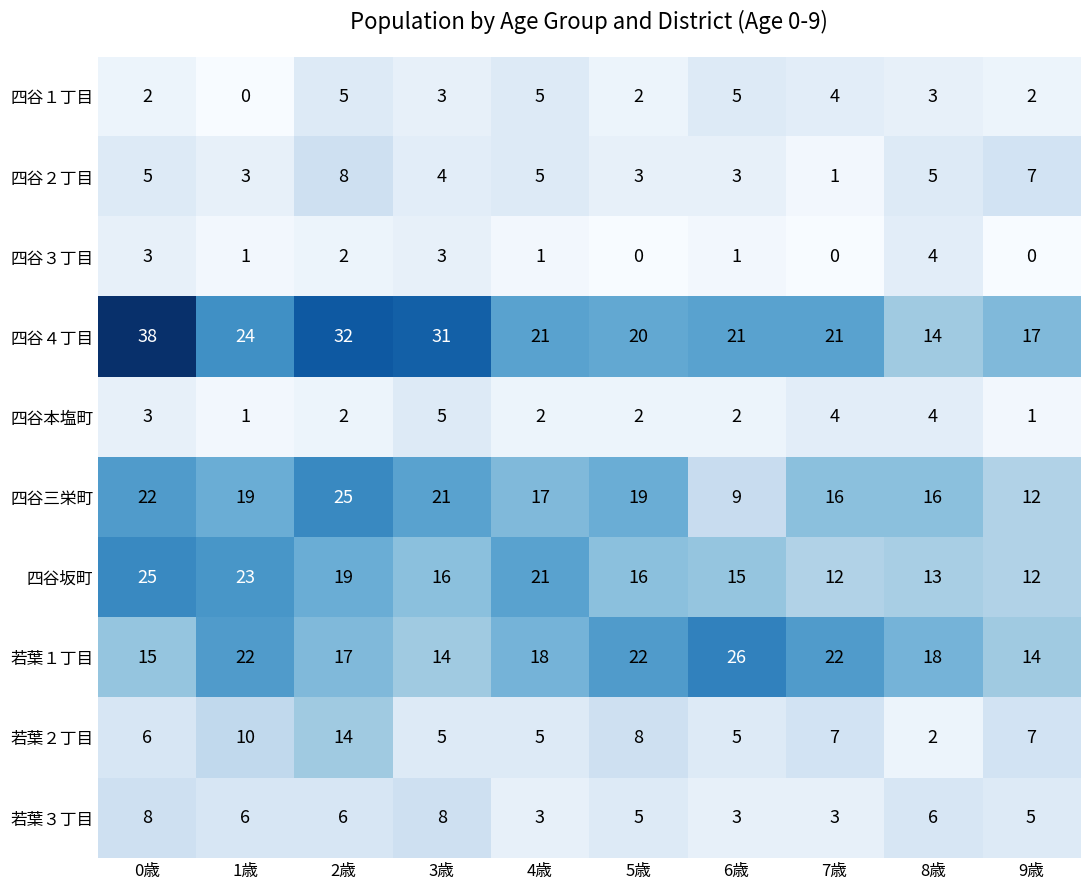

Which series has the largest total across all categories?

四谷４丁目